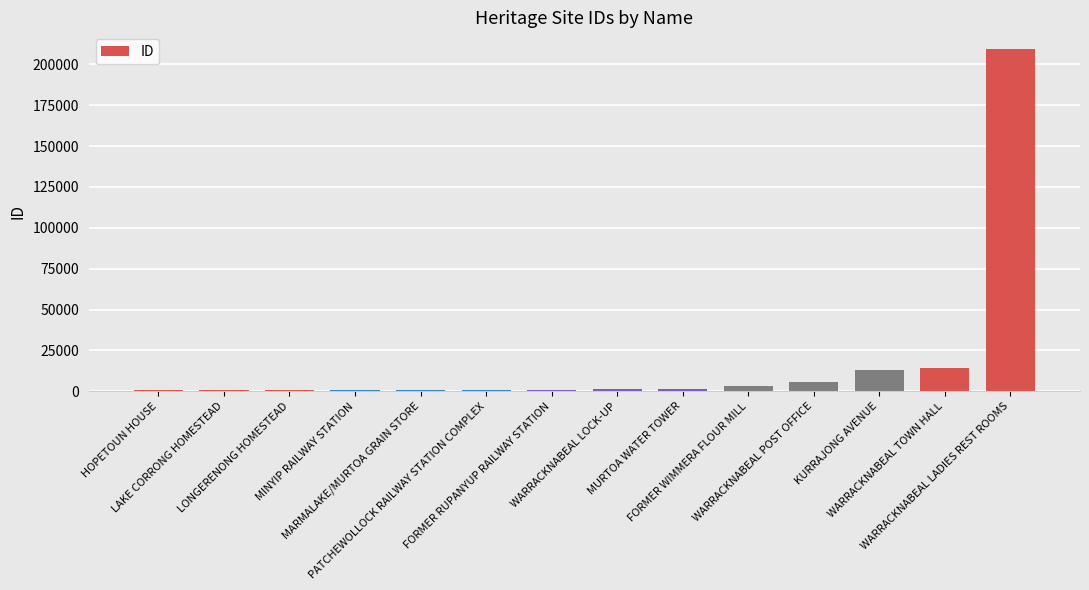

True or false: the data shows 3115 at FORMER WIMMERA FLOUR MILL.

True